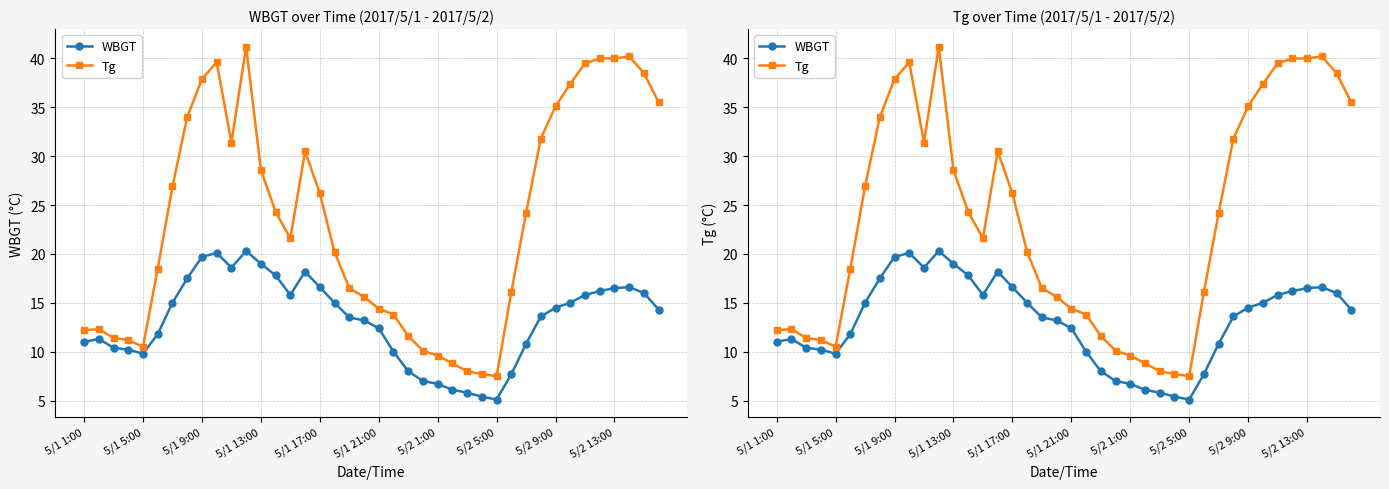

Between 24 and 30, which series saw the biggest shift?

Tg